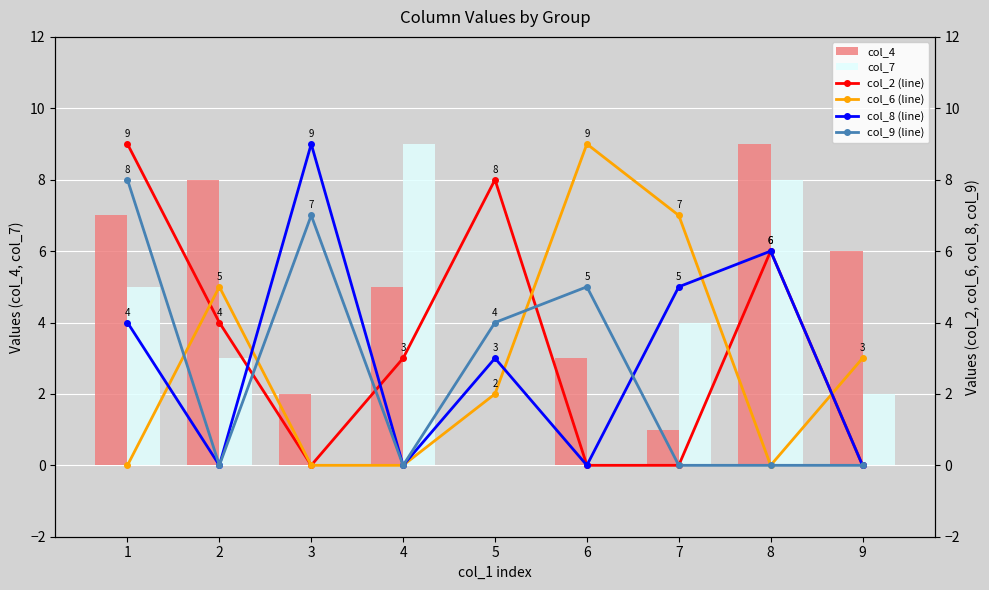

The value of col_2 (line) at 6 is -6. True or false?

False